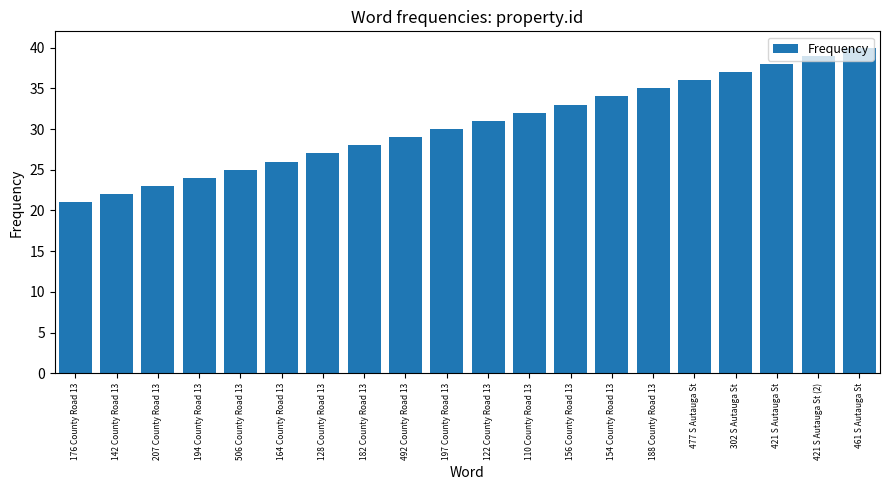

What is the maximum value shown in the chart?

40